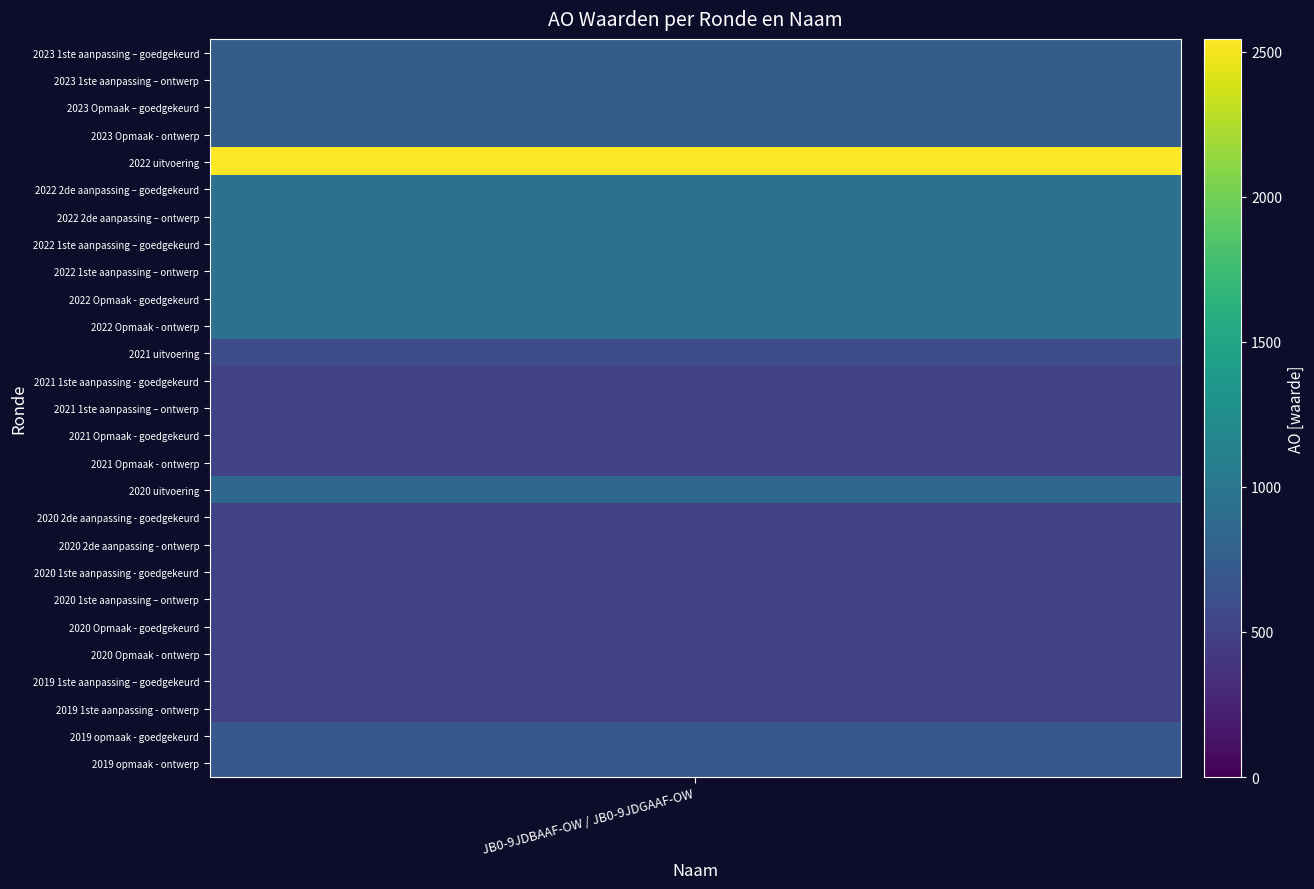

What value does the data have at 11, to the nearest 10?

600